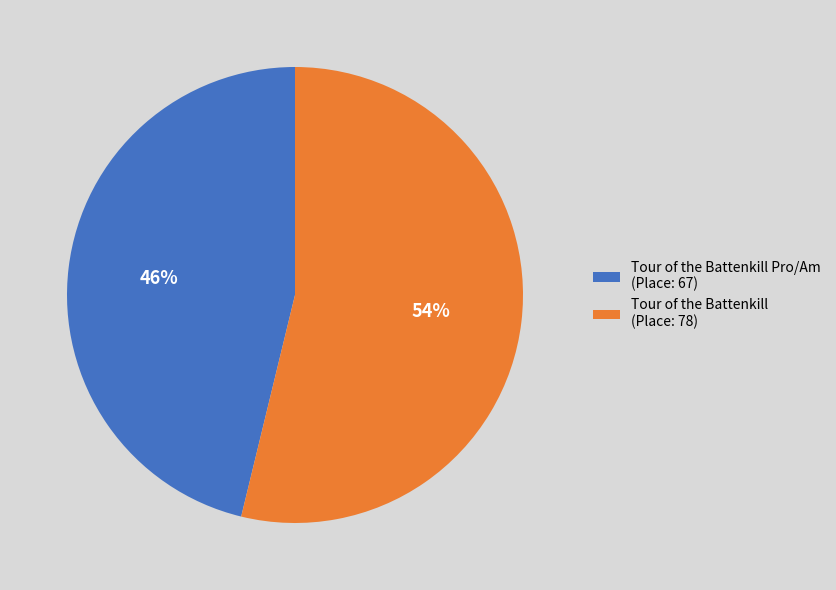

Rank the categories by value from highest to lowest.

Tour of the Battenkill (Place: 78), Tour of the Battenkill Pro/Am (Place: 67)